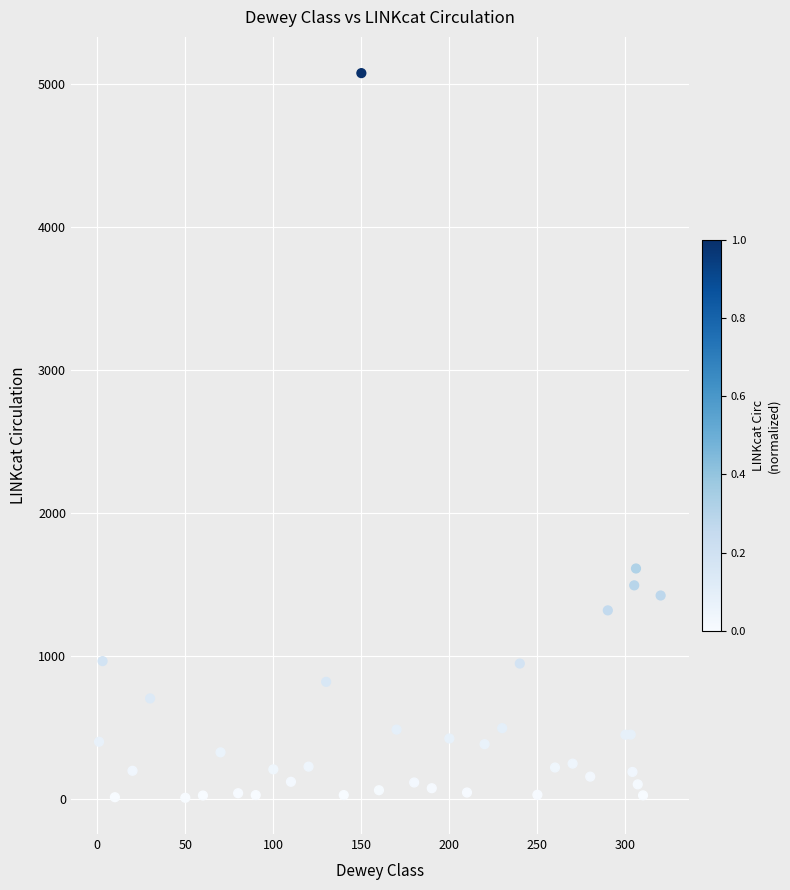

What Y value in the scatter plot is closest to 2543?

1613